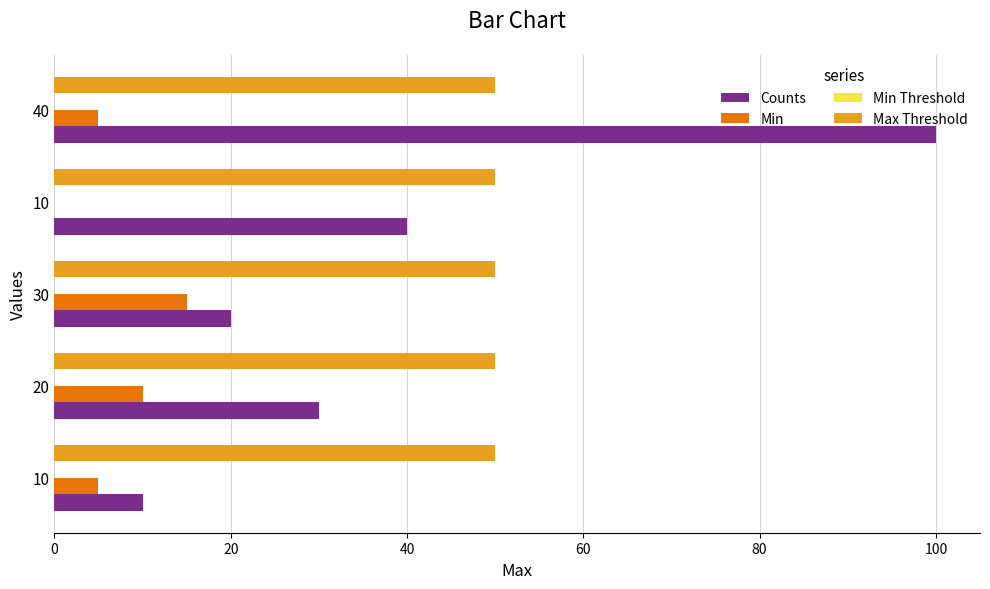

Which series has the largest range (max minus min)?

Counts